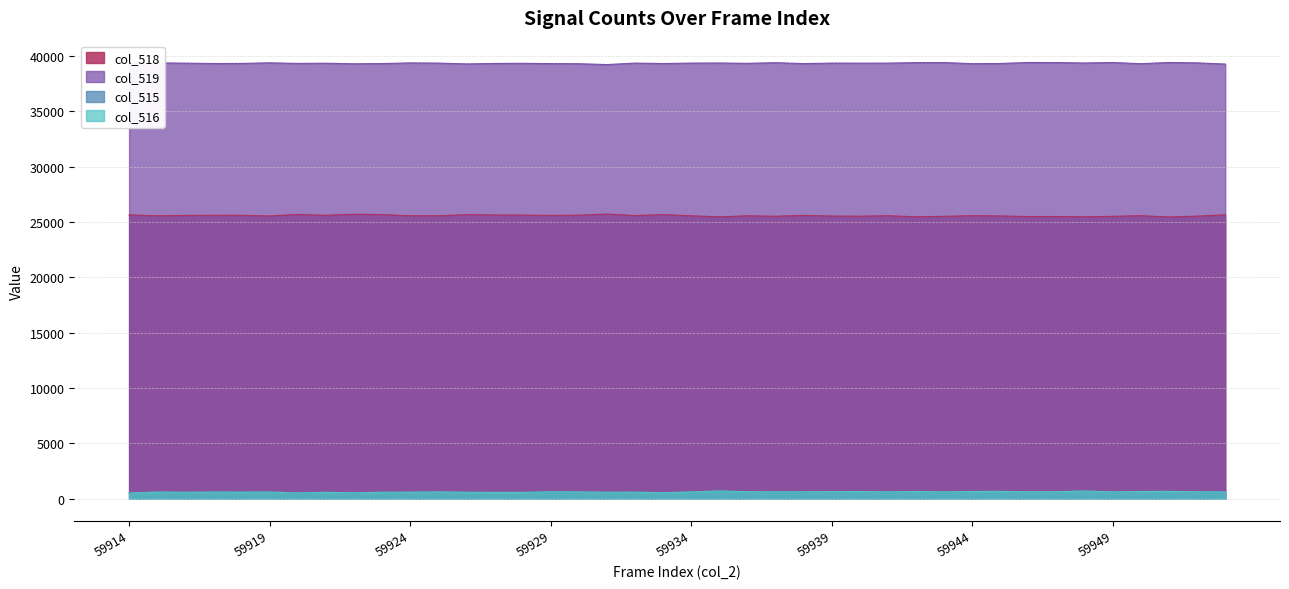

True or false: col_519 has a value of 39332 at 59920.

True